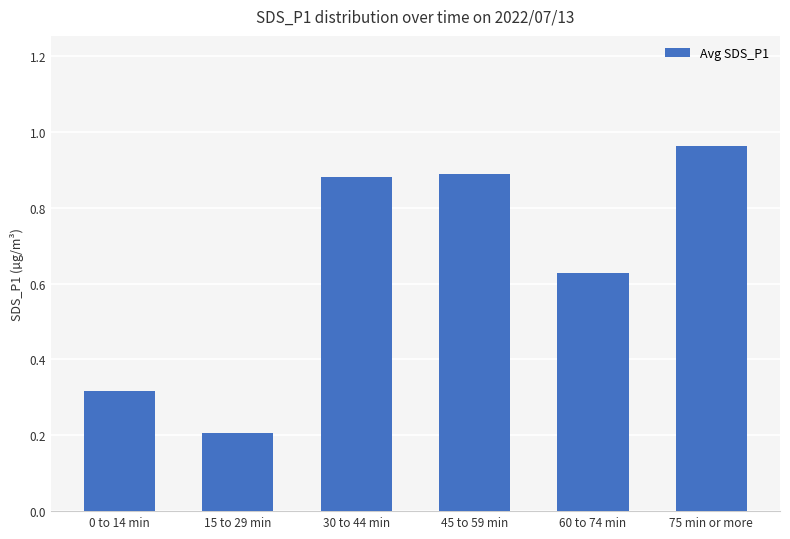

True or false: the data shows 0.9 at 45 to 59 min.

True